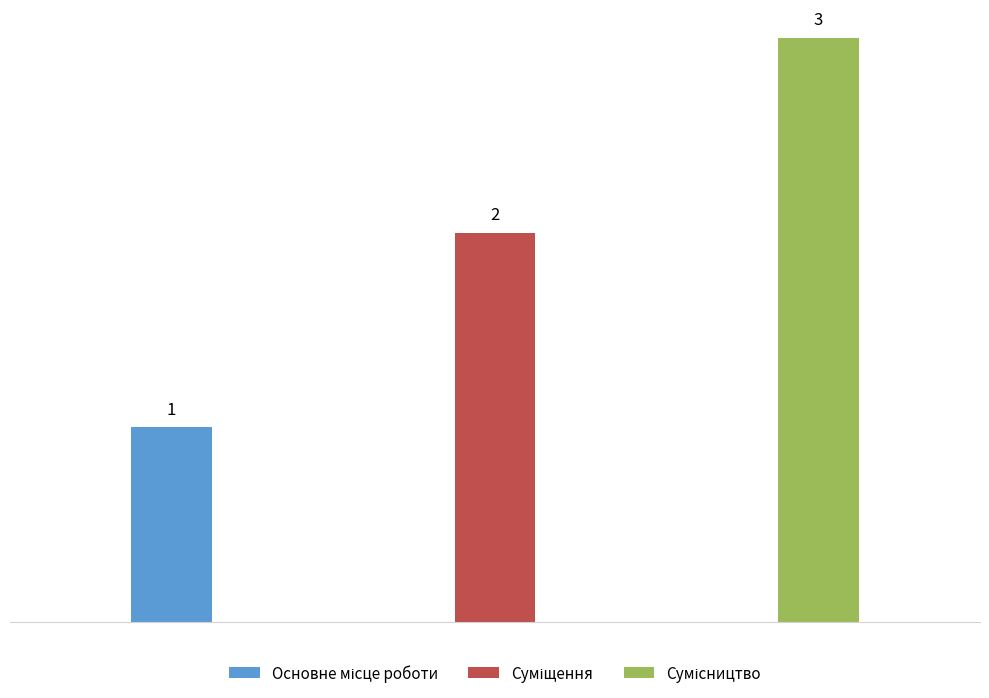

What is the sum of the values at Основне місце роботи and Суміщення?

3